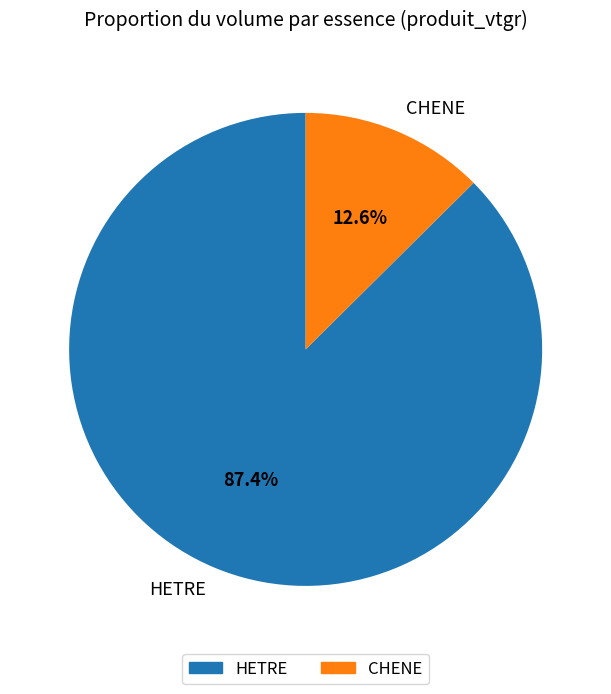

Which category has the smallest portion of the pie?

CHENE